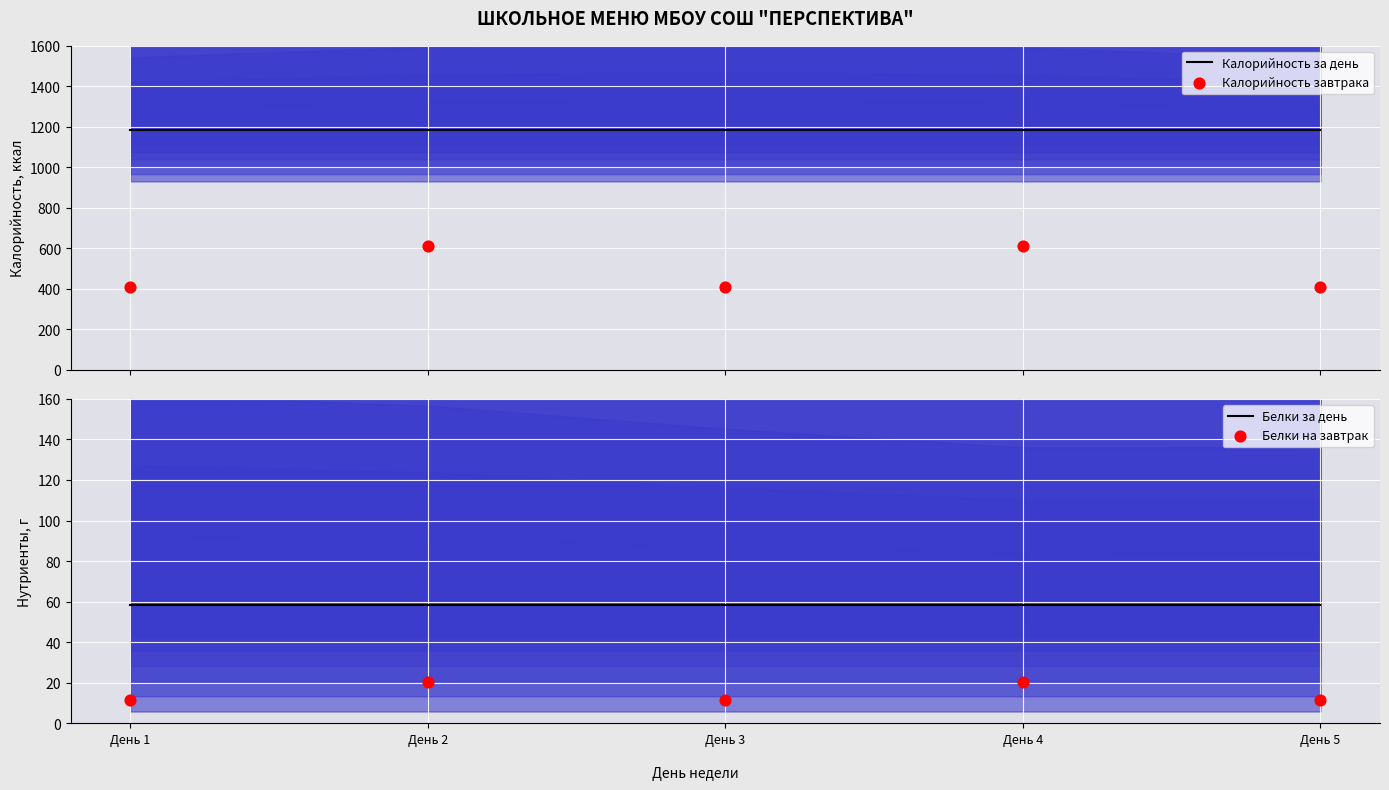

Is the value of Белки за день at День 4 greater than the value of Калорийность за день at День 1?

No